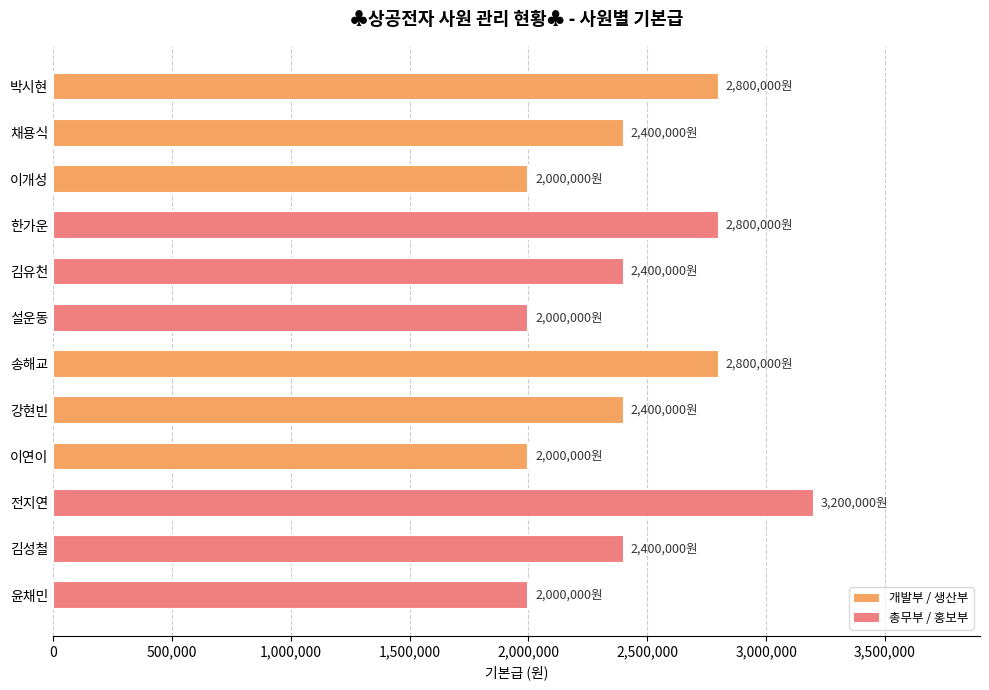

True or false: the data shows 791329 at 이연이.

False